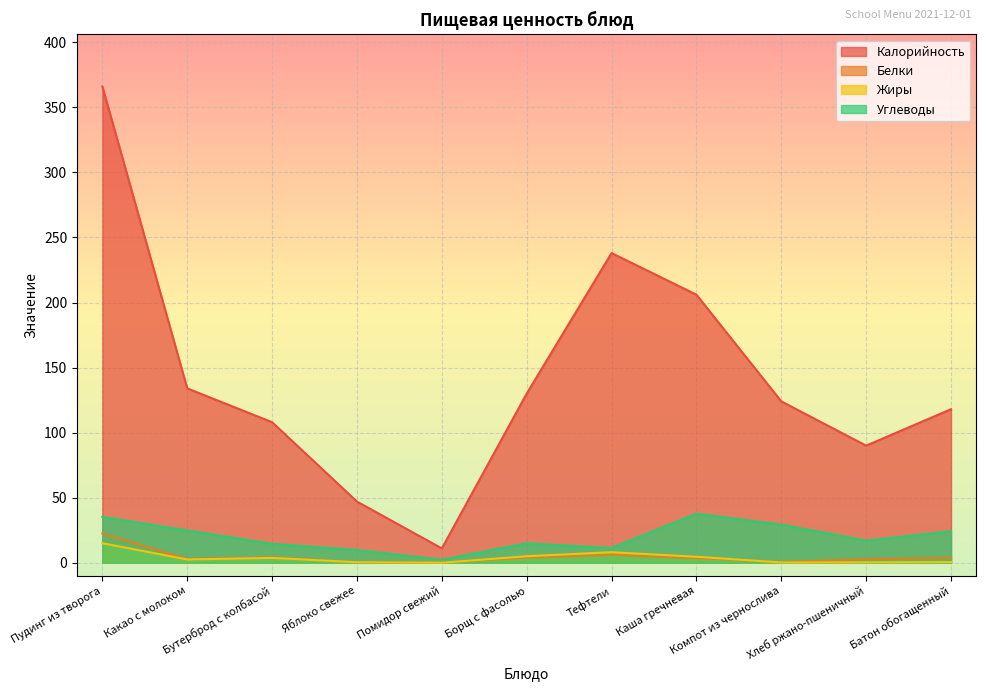

What is the label of the 2nd point from the right?

Хлеб ржано-пшеничный